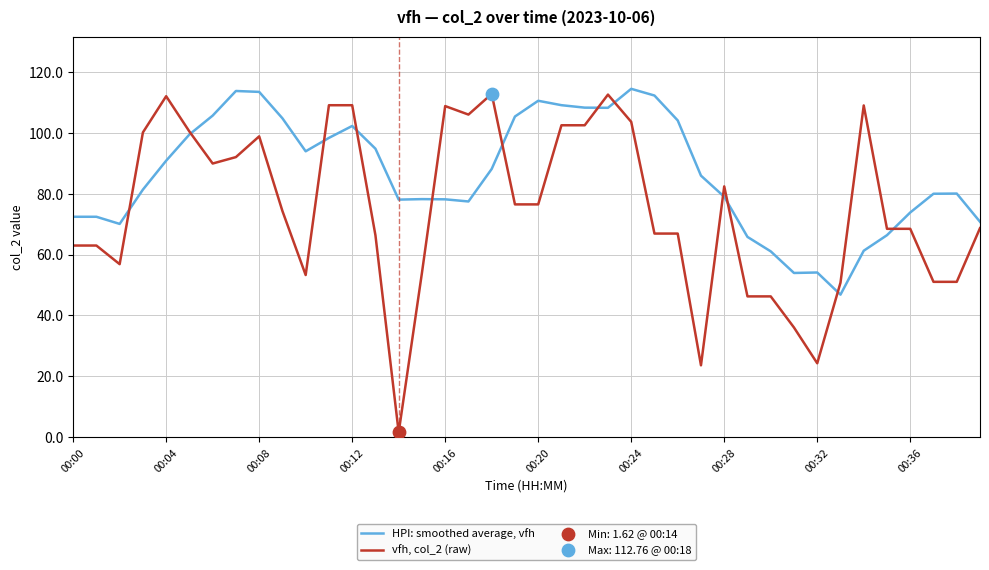

Which series has the largest total across all categories?

HPI: smoothed average, vfh